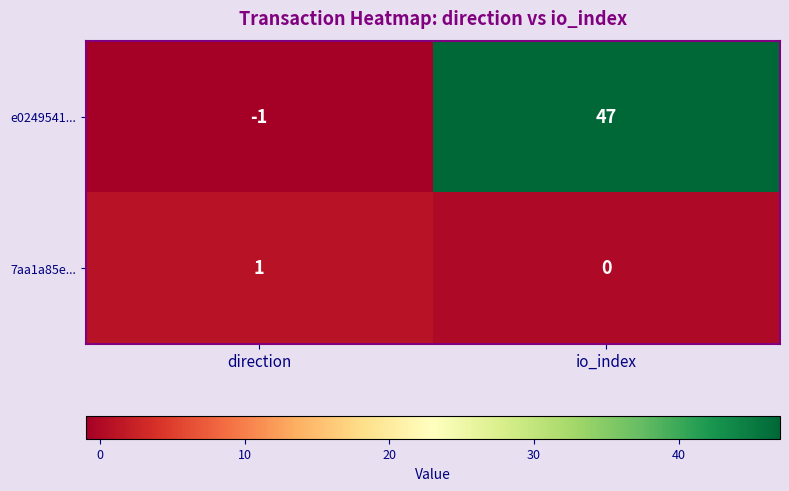

List the series in order of their peak value, lowest first.

7aa1a85e..., e0249541...